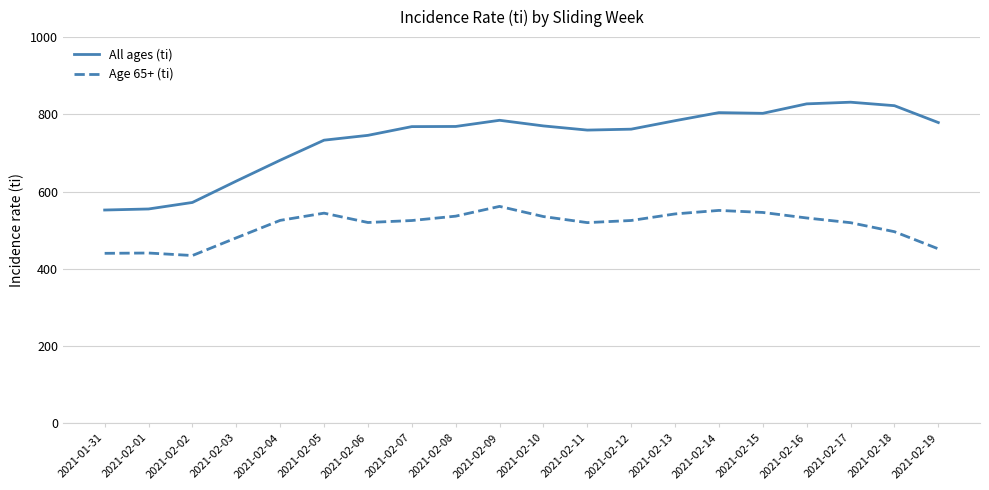

True or false: Age 65+ (ti) and All ages (ti) cross at least once.

False